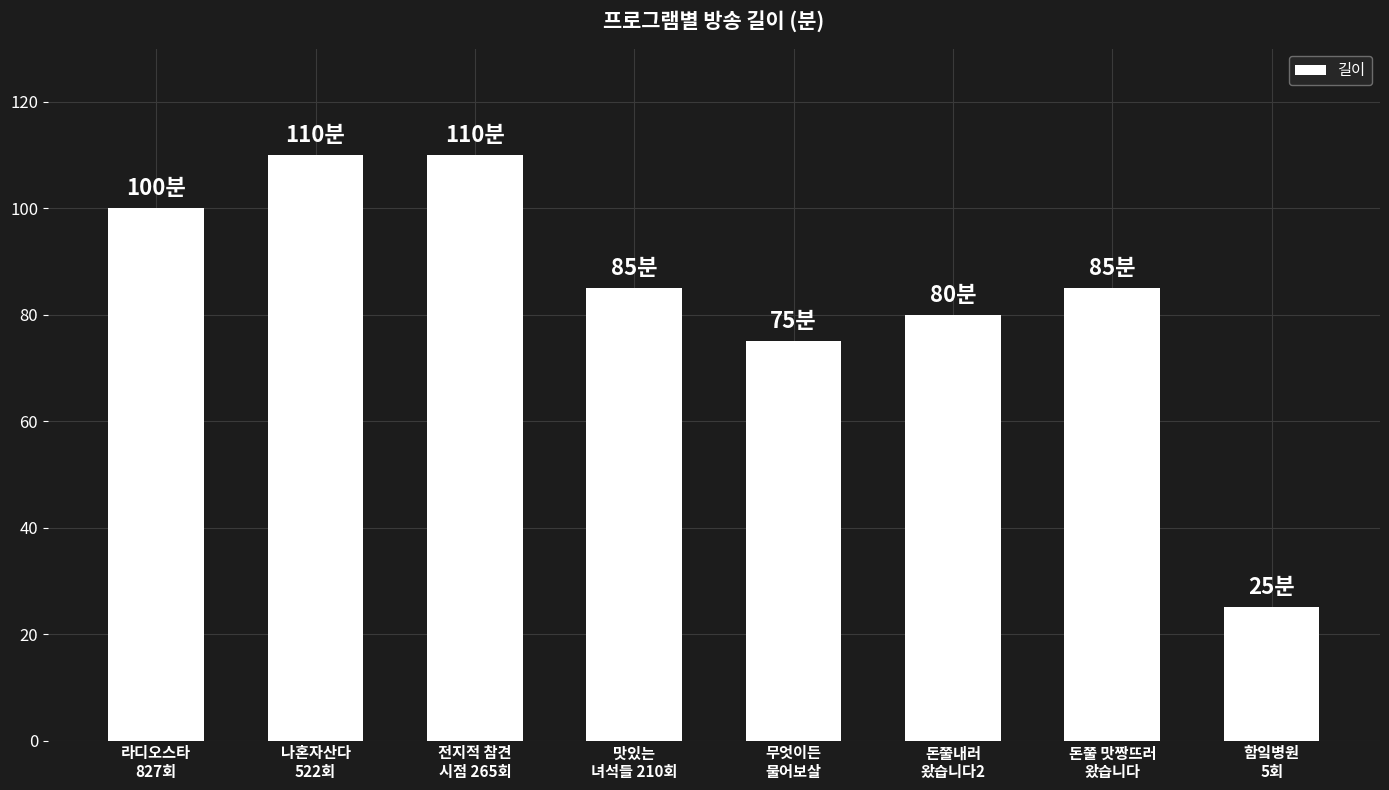

What is the label of the 8th bar from the left?

함잌병원
5회